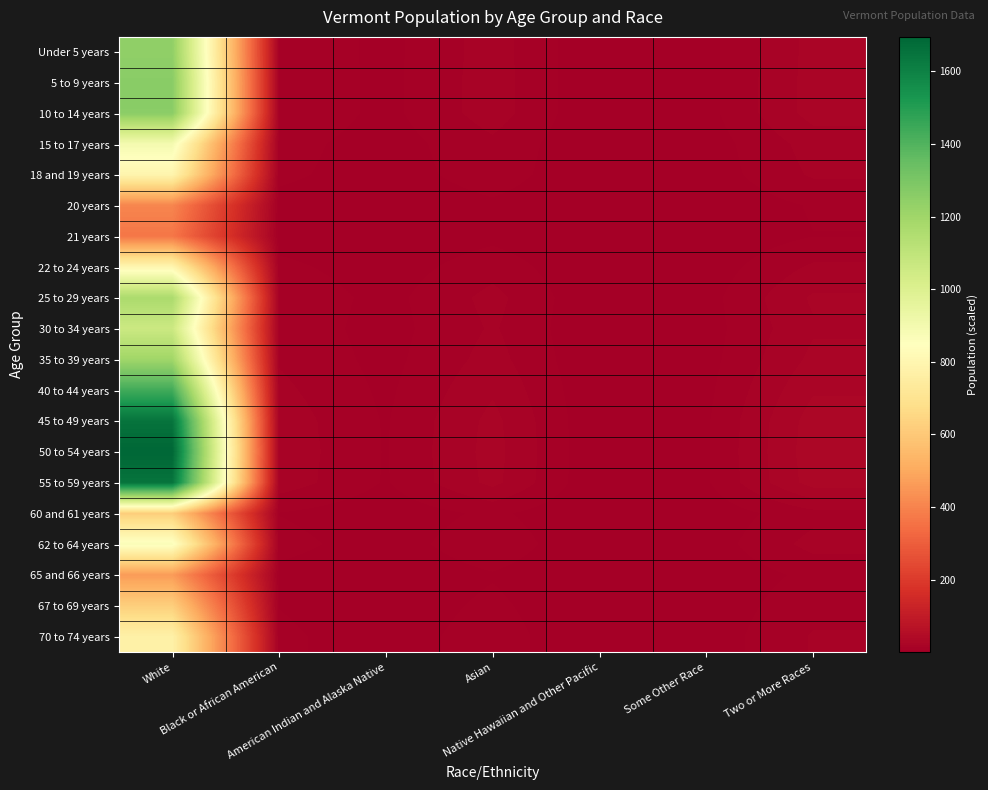

Reading left to right, list all the values displayed in this chart.

Under 5 years: White=1240.7	Black or African American=13.1	American Indian and Alaska Native=4.6	Asian=16.5	Native Hawaiian and Other Pacific=0.3	Some Other Race=4.4	Two or More Races=22.4
5 to 9 years: White=1260.7	Black or African American=13.3	American Indian and Alaska Native=4.7	Asian=16.8	Native Hawaiian and Other Pacific=0.3	Some Other Race=4.5	Two or More Races=22.7
10 to 14 years: White=1257.9	Black or African American=13.2	American Indian and Alaska Native=4.7	Asian=16.8	Native Hawaiian and Other Pacific=0.3	Some Other Race=4.4	Two or More Races=22.7
15 to 17 years: White=896.7	Black or African American=9.4	American Indian and Alaska Native=3.3	Asian=12.0	Native Hawaiian and Other Pacific=0.2	Some Other Race=3.2	Two or More Races=16.2
18 and 19 years: White=793.8	Black or African American=8.4	American Indian and Alaska Native=2.9	Asian=10.6	Native Hawaiian and Other Pacific=0.2	Some Other Race=2.8	Two or More Races=14.3
20 years: White=406.0	Black or African American=4.3	American Indian and Alaska Native=1.5	Asian=5.4	Native Hawaiian and Other Pacific=0.1	Some Other Race=1.4	Two or More Races=7.3
21 years: White=365.9	Black or African American=3.9	American Indian and Alaska Native=1.4	Asian=4.9	Native Hawaiian and Other Pacific=0.1	Some Other Race=1.3	Two or More Races=6.6
22 to 24 years: White=802.4	Black or African American=8.4	American Indian and Alaska Native=3.0	Asian=10.7	Native Hawaiian and Other Pacific=0.2	Some Other Race=2.8	Two or More Races=14.5
25 to 29 years: White=1166.4	Black or African American=12.3	American Indian and Alaska Native=4.3	Asian=15.5	Native Hawaiian and Other Pacific=0.3	Some Other Race=4.1	Two or More Races=21.0
30 to 34 years: White=1062.5	Black or African American=11.2	American Indian and Alaska Native=3.9	Asian=14.2	Native Hawaiian and Other Pacific=0.3	Some Other Race=3.8	Two or More Races=19.2
35 to 39 years: White=1199.7	Black or African American=12.6	American Indian and Alaska Native=4.4	Asian=16.0	Native Hawaiian and Other Pacific=0.3	Some Other Race=4.2	Two or More Races=21.6
40 to 44 years: White=1436.1	Black or African American=15.1	American Indian and Alaska Native=5.3	Asian=19.1	Native Hawaiian and Other Pacific=0.4	Some Other Race=5.1	Two or More Races=25.9
45 to 49 years: White=1650.5	Black or African American=17.4	American Indian and Alaska Native=6.1	Asian=22.0	Native Hawaiian and Other Pacific=0.4	Some Other Race=5.8	Two or More Races=29.8
50 to 54 years: White=1695.3	Black or African American=17.8	American Indian and Alaska Native=6.3	Asian=22.6	Native Hawaiian and Other Pacific=0.5	Some Other Race=6.0	Two or More Races=30.6
55 to 59 years: White=1648.6	Black or African American=17.4	American Indian and Alaska Native=6.1	Asian=22.0	Native Hawaiian and Other Pacific=0.4	Some Other Race=5.8	Two or More Races=29.7
60 and 61 years: White=618.5	Black or African American=6.5	American Indian and Alaska Native=2.3	Asian=8.2	Native Hawaiian and Other Pacific=0.2	Some Other Race=2.2	Two or More Races=11.2
62 to 64 years: White=869.1	Black or African American=9.1	American Indian and Alaska Native=3.2	Asian=11.6	Native Hawaiian and Other Pacific=0.2	Some Other Race=3.1	Two or More Races=15.7
65 and 66 years: White=463.1	Black or African American=4.9	American Indian and Alaska Native=1.7	Asian=6.2	Native Hawaiian and Other Pacific=0.1	Some Other Race=1.6	Two or More Races=8.4
67 to 69 years: White=621.3	Black or African American=6.5	American Indian and Alaska Native=2.3	Asian=8.3	Native Hawaiian and Other Pacific=0.2	Some Other Race=2.2	Two or More Races=11.2
70 to 74 years: White=772.8	Black or African American=8.1	American Indian and Alaska Native=2.9	Asian=10.3	Native Hawaiian and Other Pacific=0.2	Some Other Race=2.7	Two or More Races=13.9